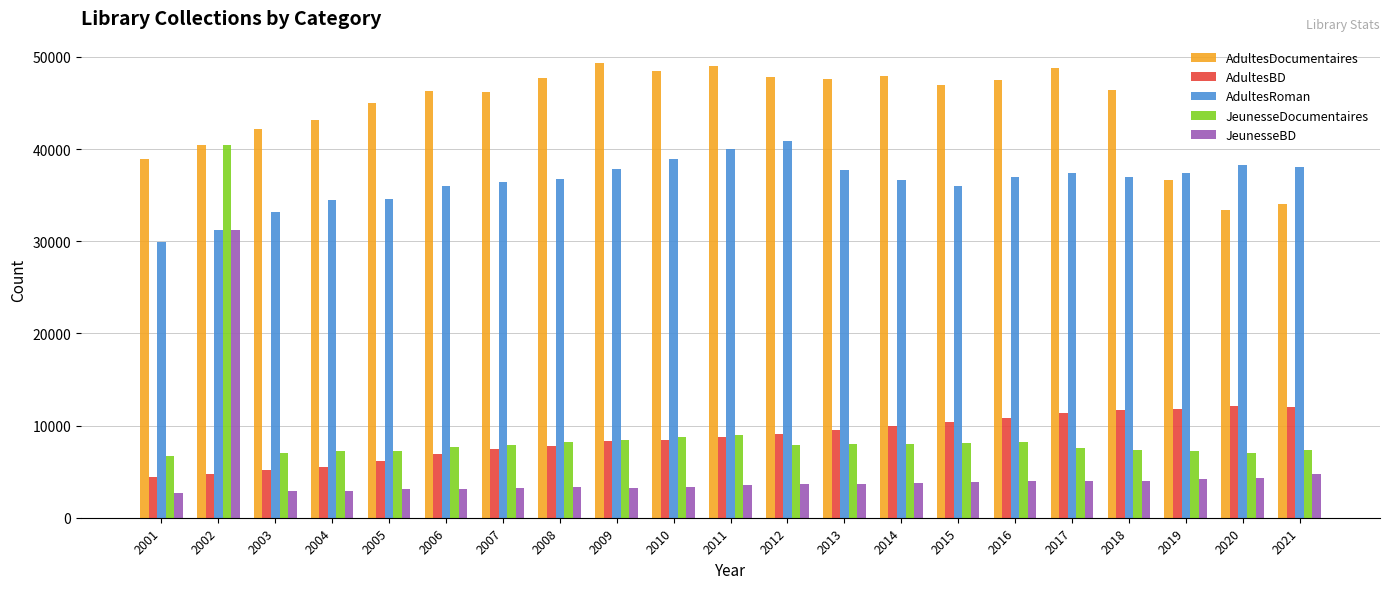

At how many categories does at least one series exceed 26019?

21